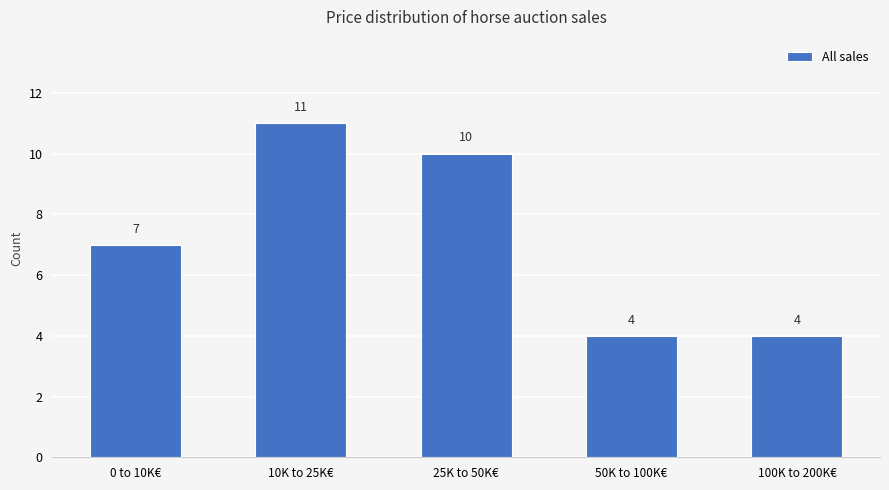

What is the minimum value shown in the chart?

4